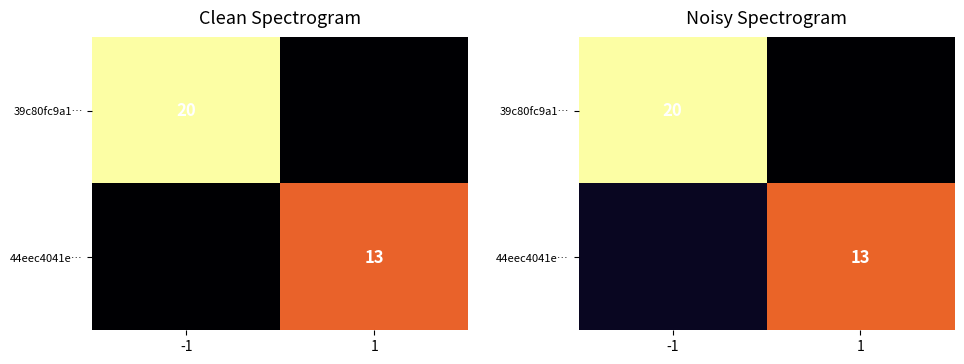

How many data points does each series have?

2